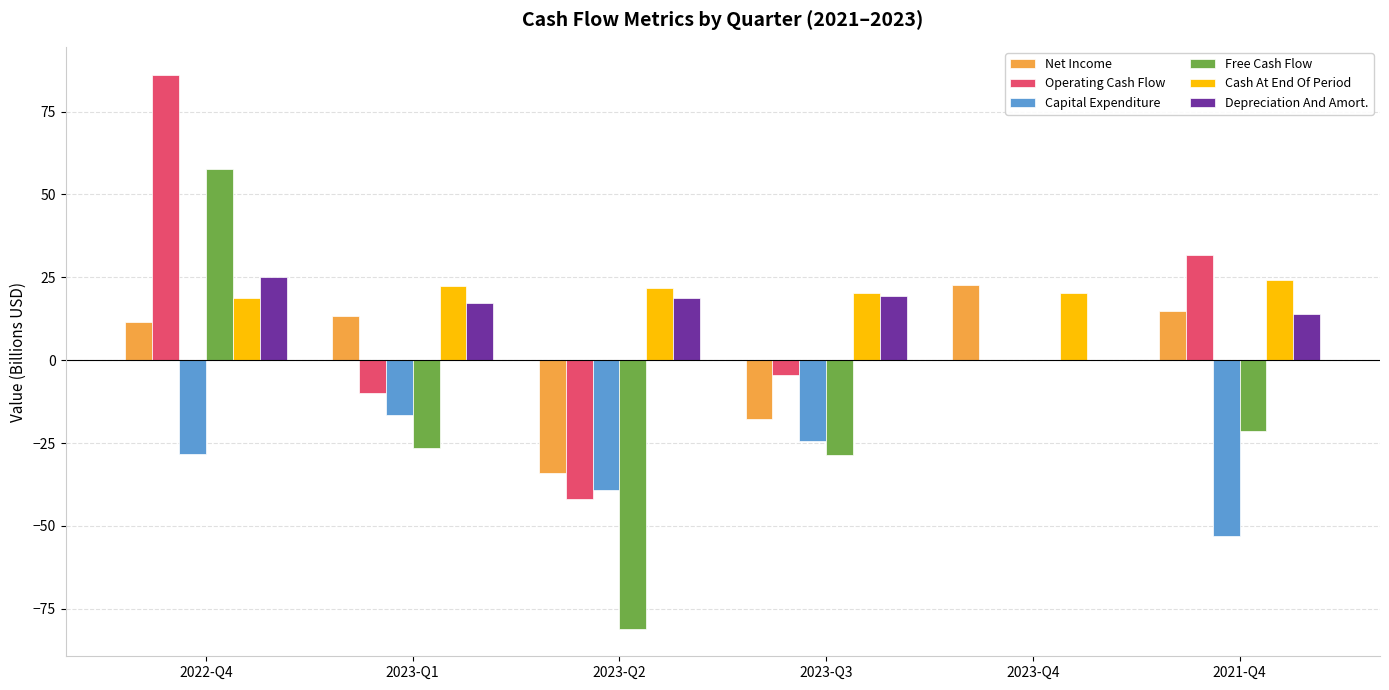

What is the sum of all Free Cash Flow values?

-99.9